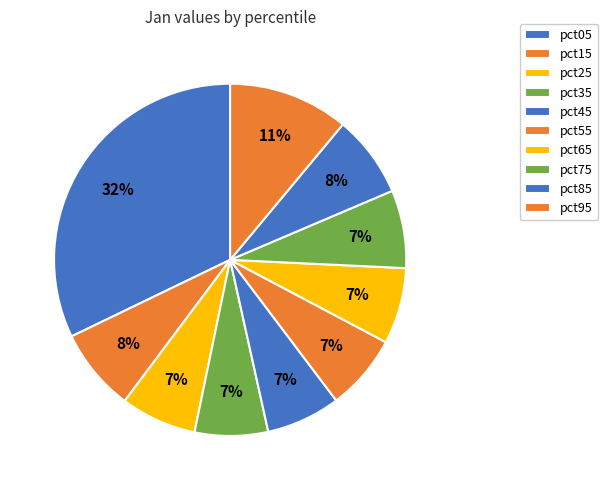

Combined, what portion of the pie is pct15 and pct95?

18.7%